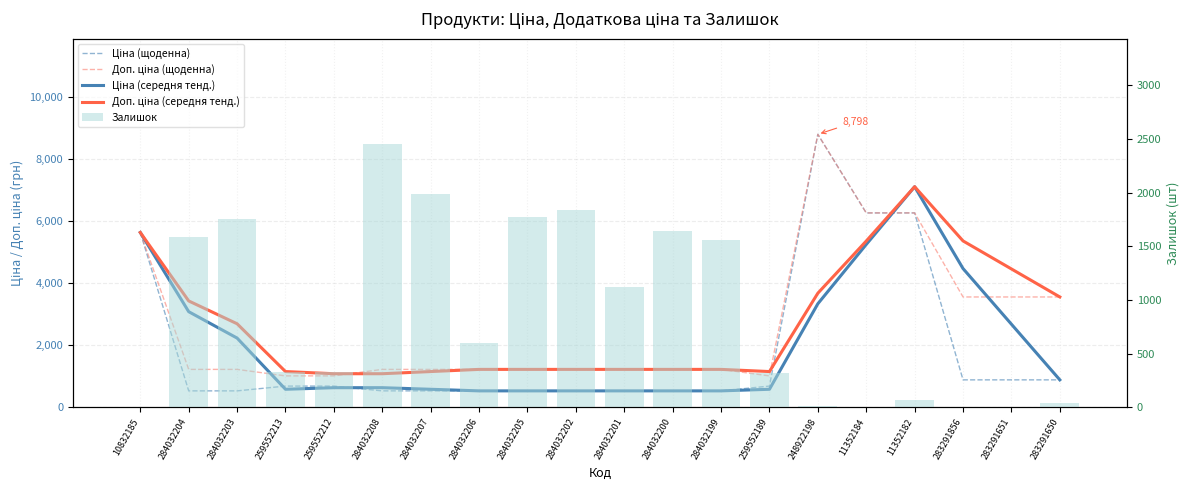

Which label corresponds to the smallest value in the chart?

11352184